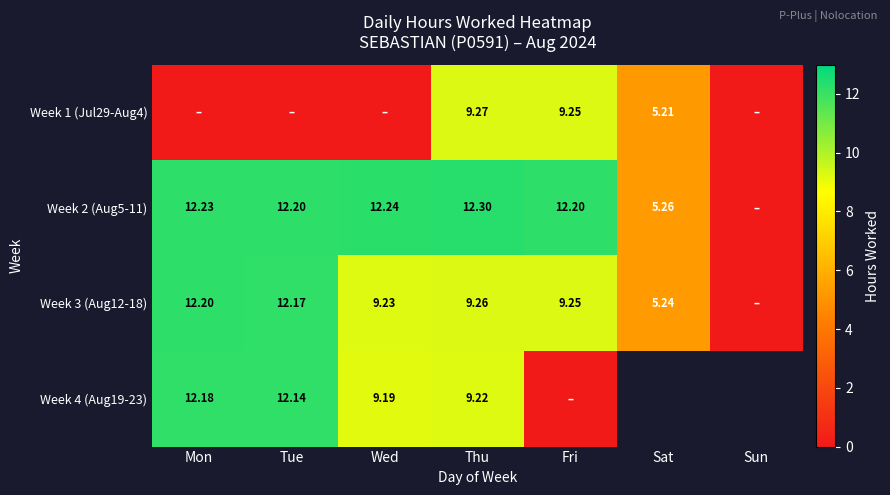

Where is Week 3 (Aug12-18) nearest to the value 6?

Sat